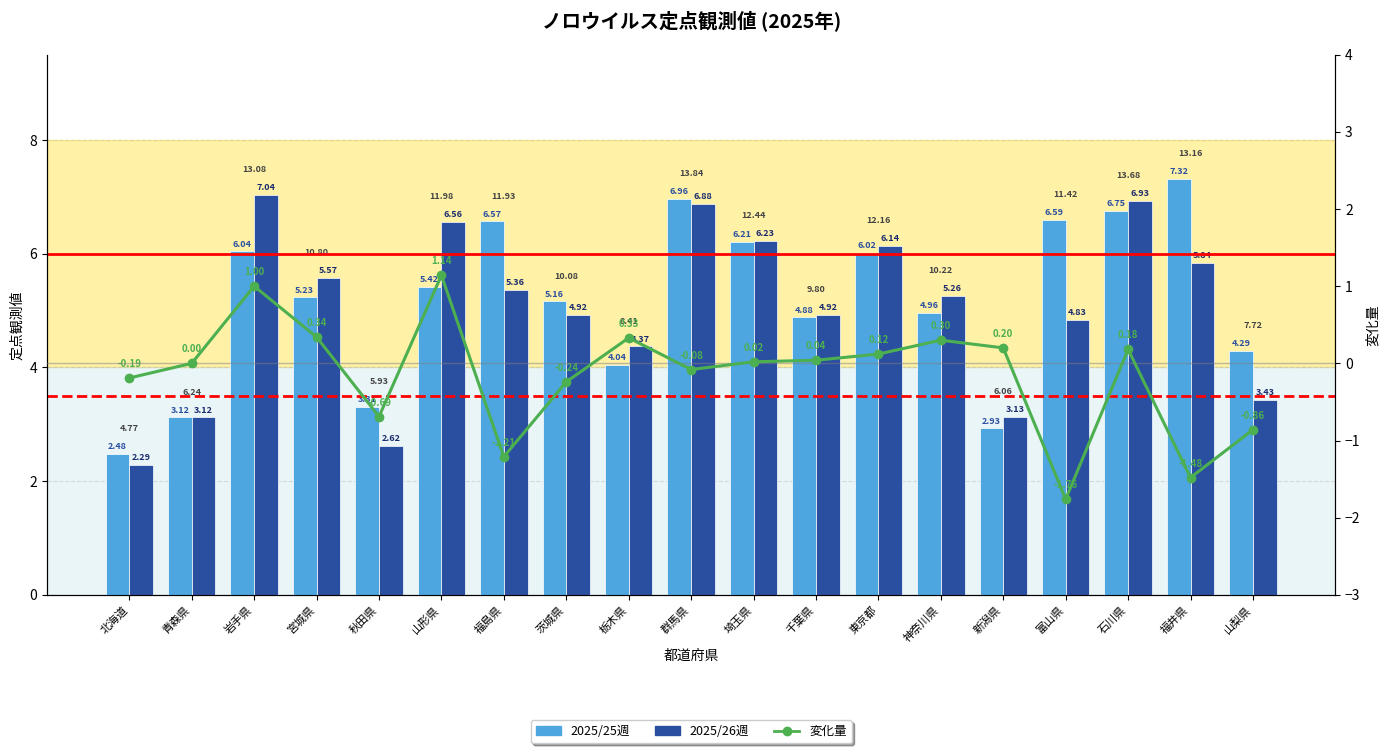

What is the difference between the maximum and minimum values in the 2025/25週 series?

4.8